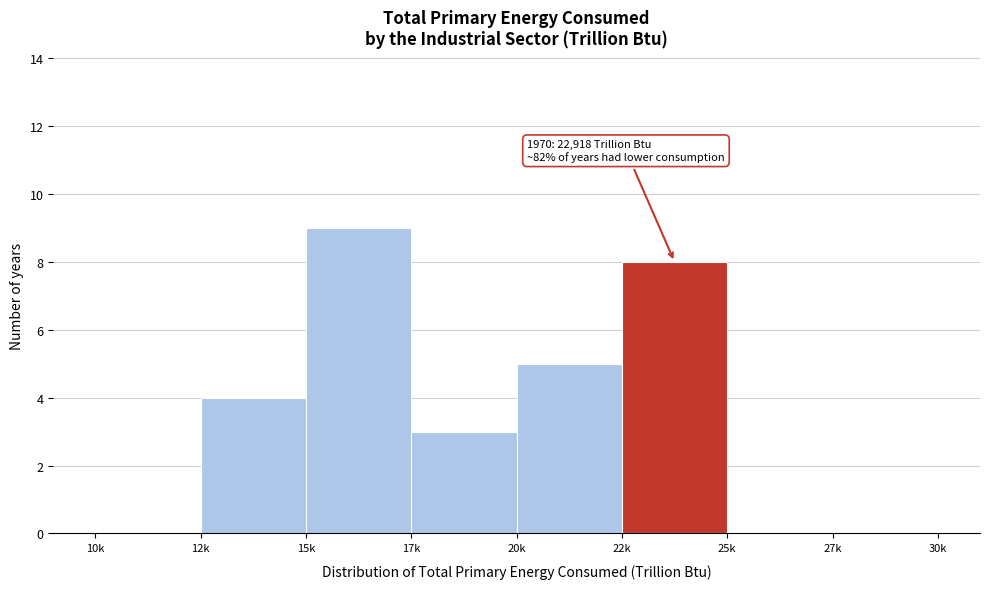

Reading left to right, transcribe all the data shown in this chart.

10k=0	12k=4	15k=9	17k=3	20k=5	22k=8	25k=0	27k=0